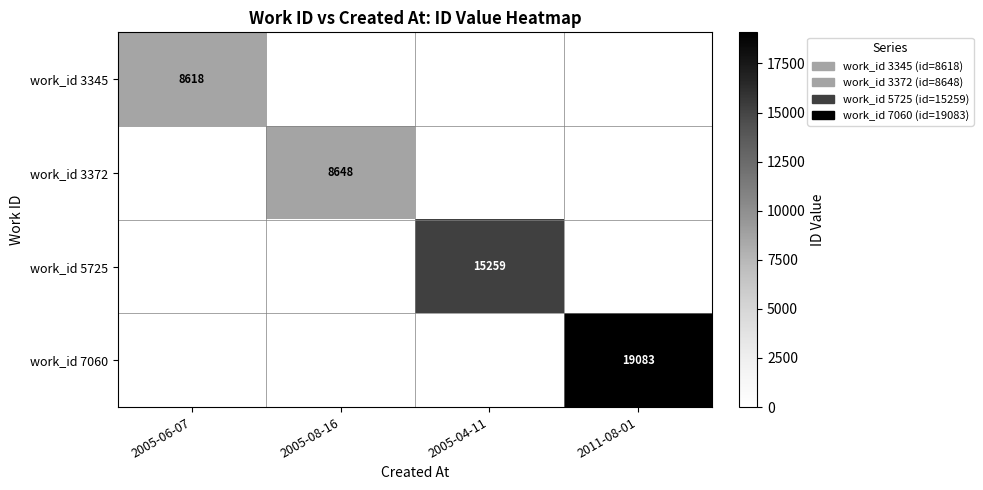

The work_id 5725 series shows 24335 at 2005-04-11. True or false?

False